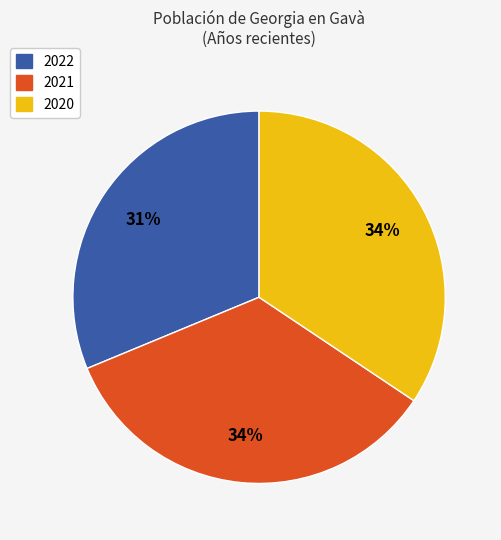

Does any single category account for the majority?

No